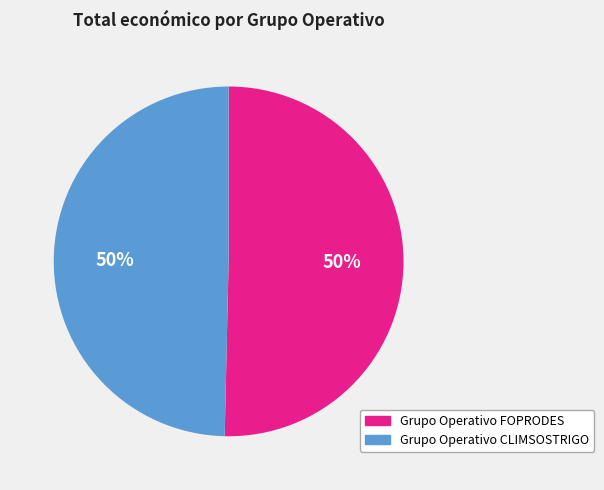

Do Grupo Operativo CLIMSOSTRIGO and Grupo Operativo FOPRODES together represent more than half of the pie?

Yes